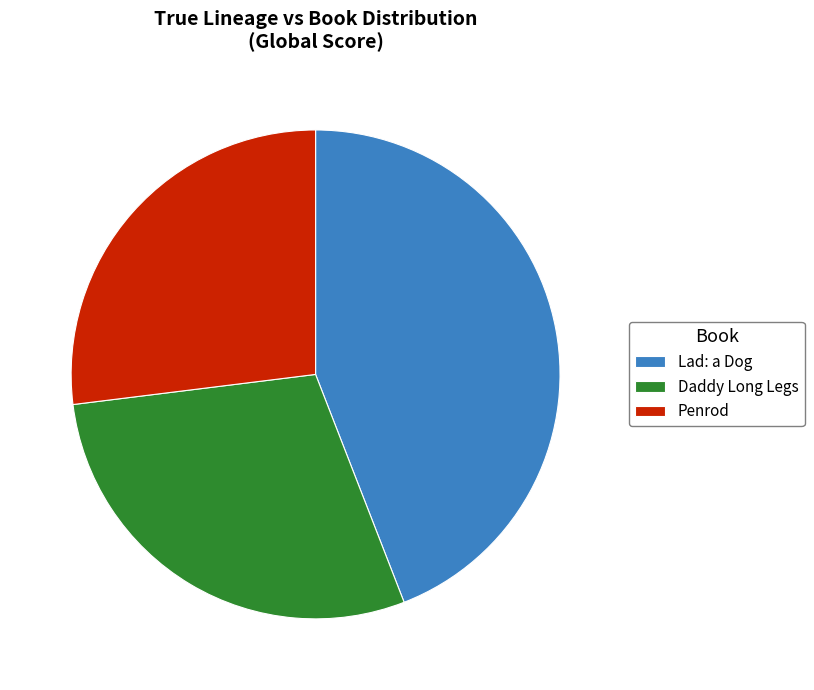

Between Daddy Long Legs and Penrod, which is larger?

Daddy Long Legs